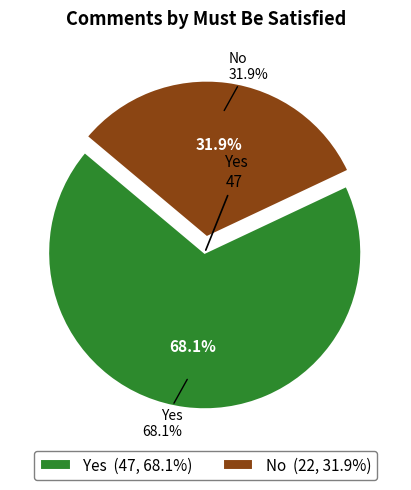

Approximately how many times larger is the value at Yes compared to No?

2.1